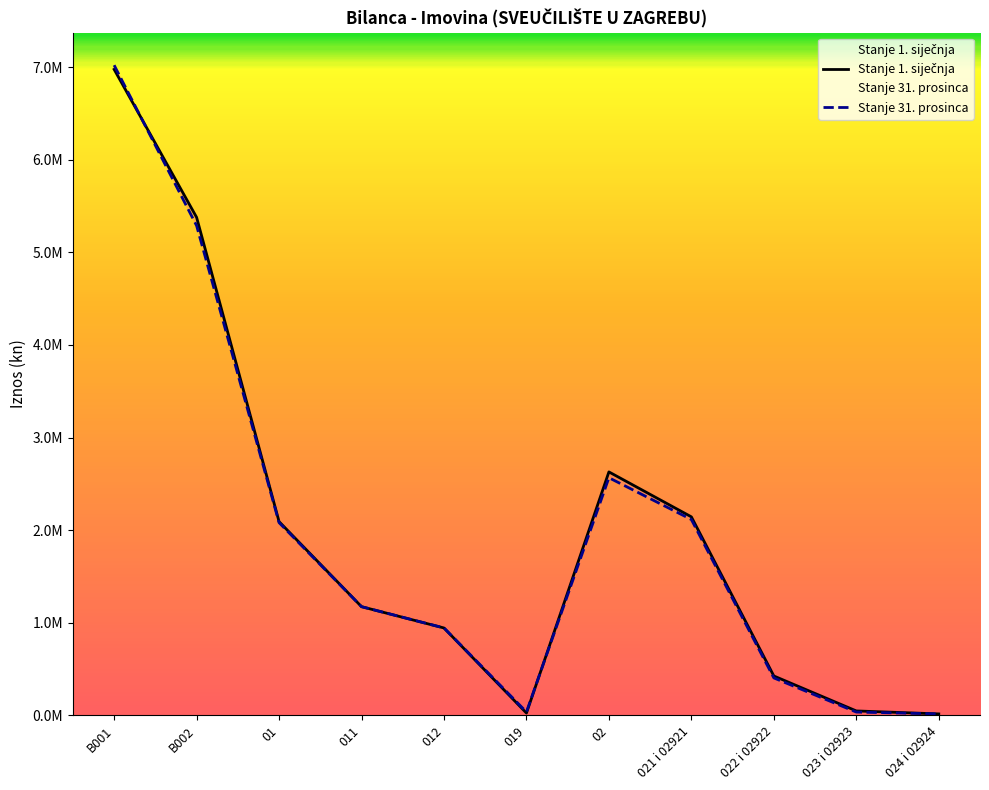

Reading left to right, transcribe all the data shown in this chart.

Stanje 1. siječnja: 6977928.8	5379252.2	2091794.8	1172713.9	942445.6	23364.7	2628763.6	2143130.3	423771.2	46235.2	14116.3
Stanje 31. prosinca: 7023320.0	5289079.8	2080587.5	1172713.9	943063.2	35189.6	2565907.9	2114089.9	402858.8	33907.1	14193.0